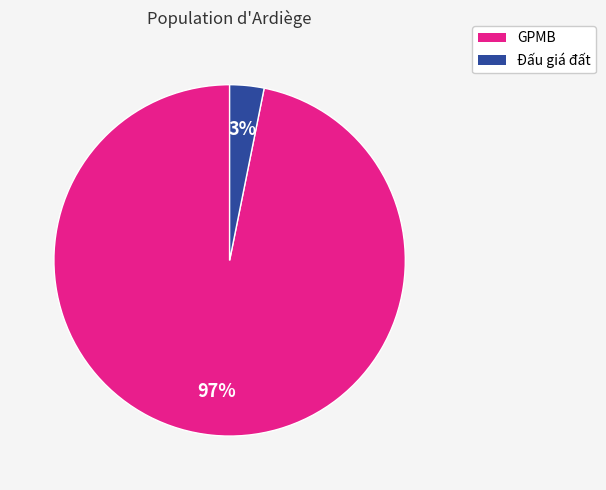

To the nearest percent, what is the difference between the Đấu giá đất and GPMB slice percentages?

94%